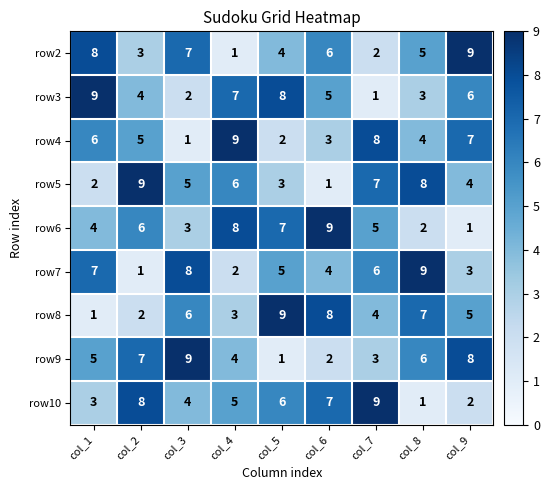

The value of row5 at col_3 is 5. True or false?

True